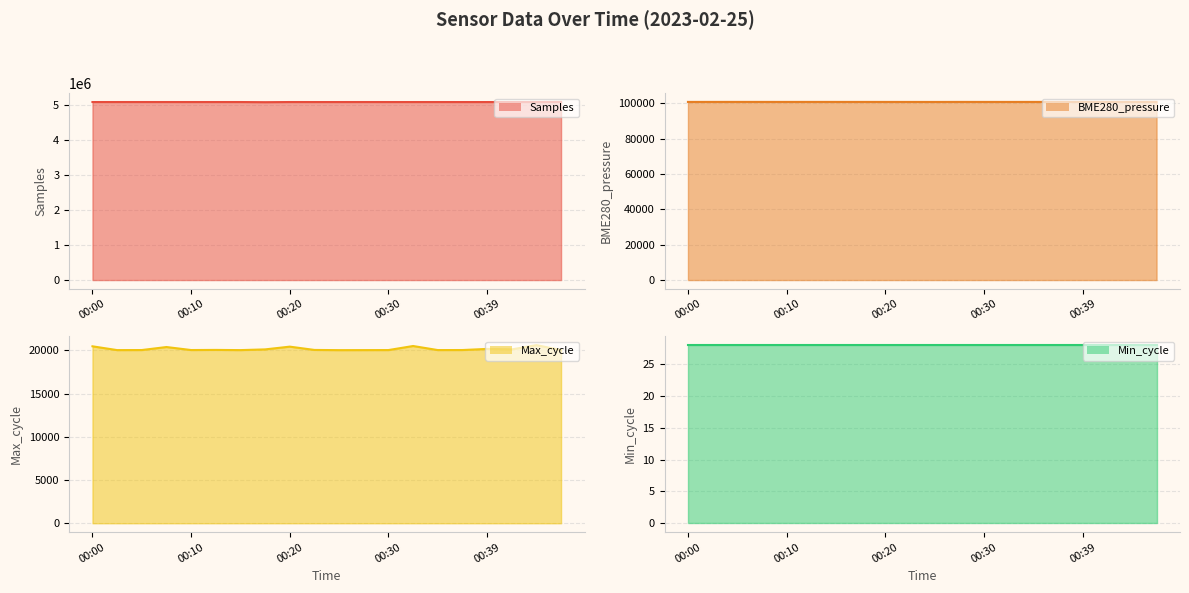

Which series has the largest range (max minus min)?

Samples